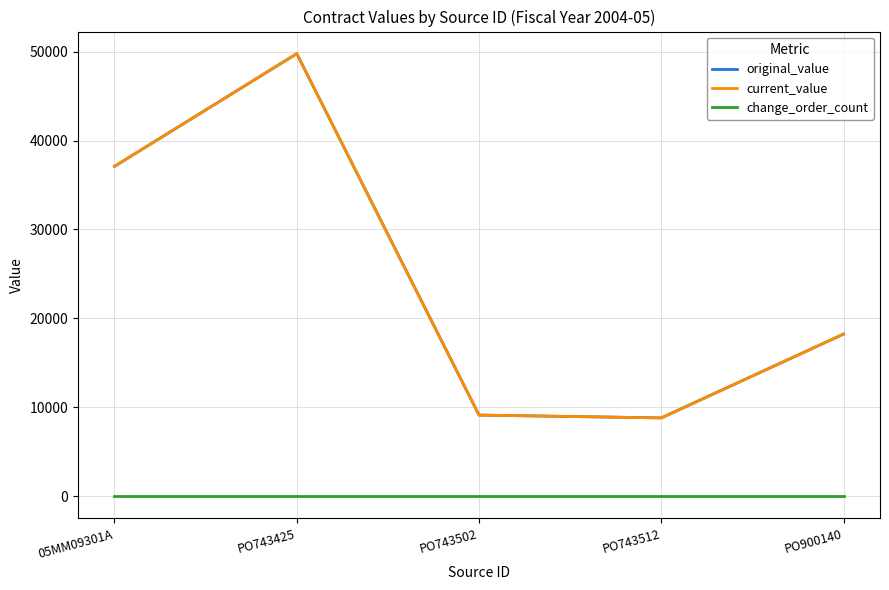

Is this an area chart (filled region under the line)?

No